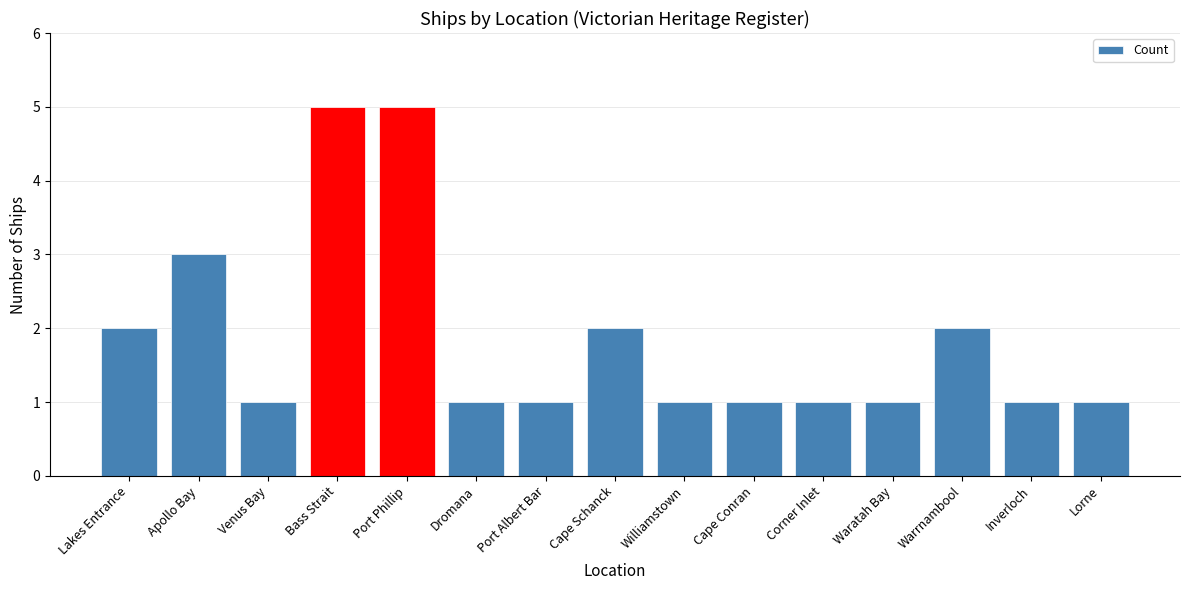

Are the bars grouped side by side (vs. stacked)?

No